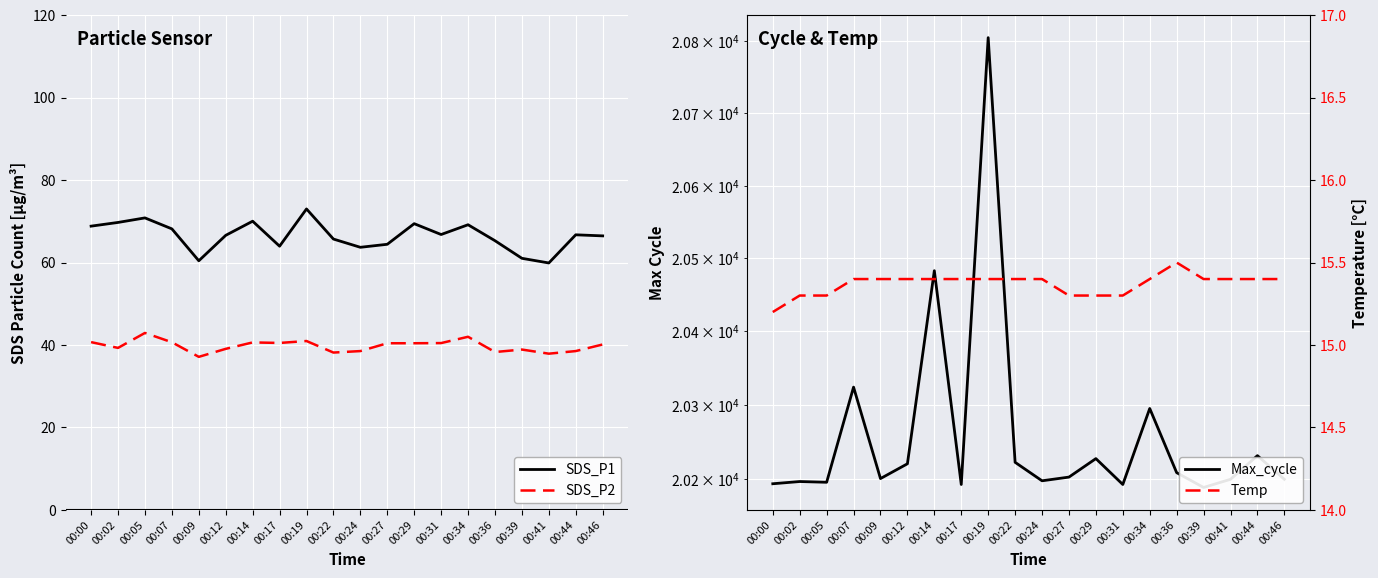

Is the value of Temp at 00:31 greater than the value of SDS_P2 at 00:44?

No